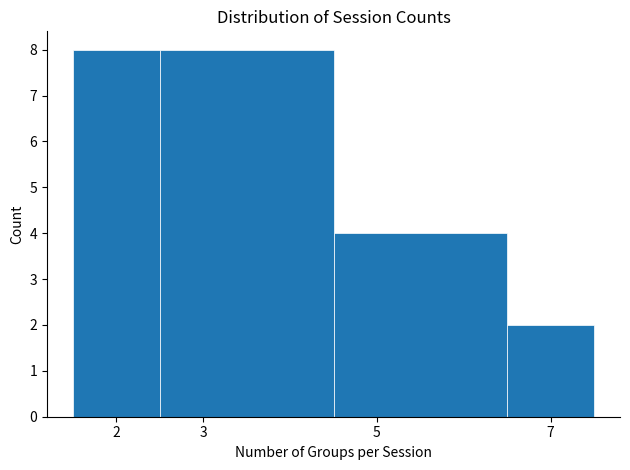

Reading left to right, list every bar in this chart as the range it spans on the x-axis followed by its height. The values are not printed on the chart, so give them approximately, as read against the axis.

1.5 to 2.5: 8
2.5 to 4.5: 8
4.5 to 6.5: 4
6.5 to 7.5: 2